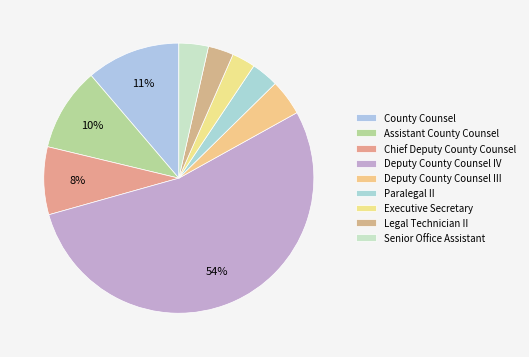

To the nearest percent, what is the difference between the largest and smallest slice percentages?

51%